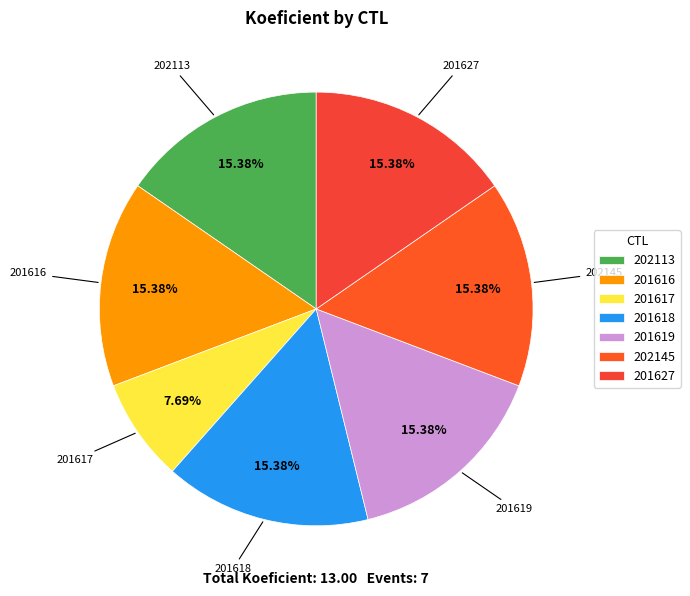

To the nearest percent, what is the difference between the largest and smallest slice percentages?

8%